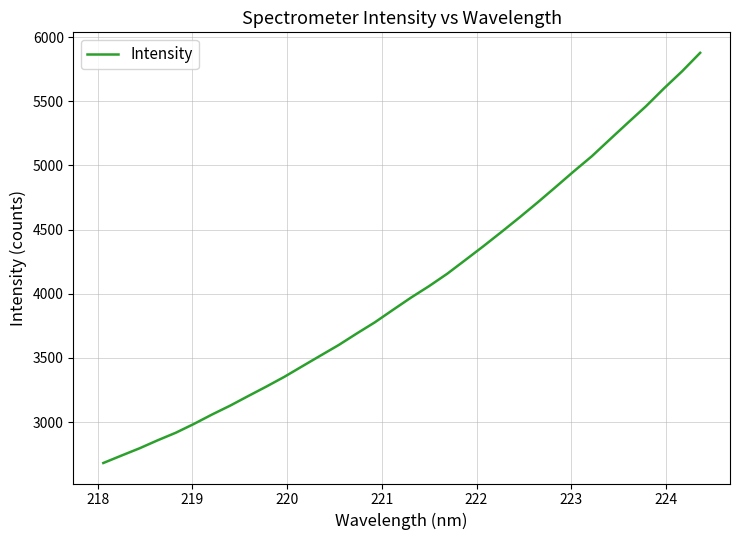

What is the minimum value shown in the chart?

2681.4